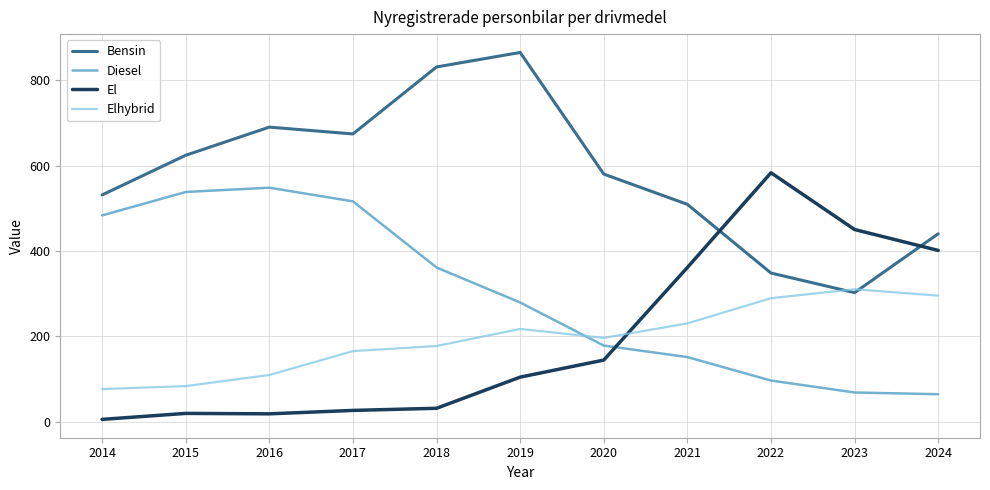

True or false: Bensin has more than 0 points higher than both neighbors.

True